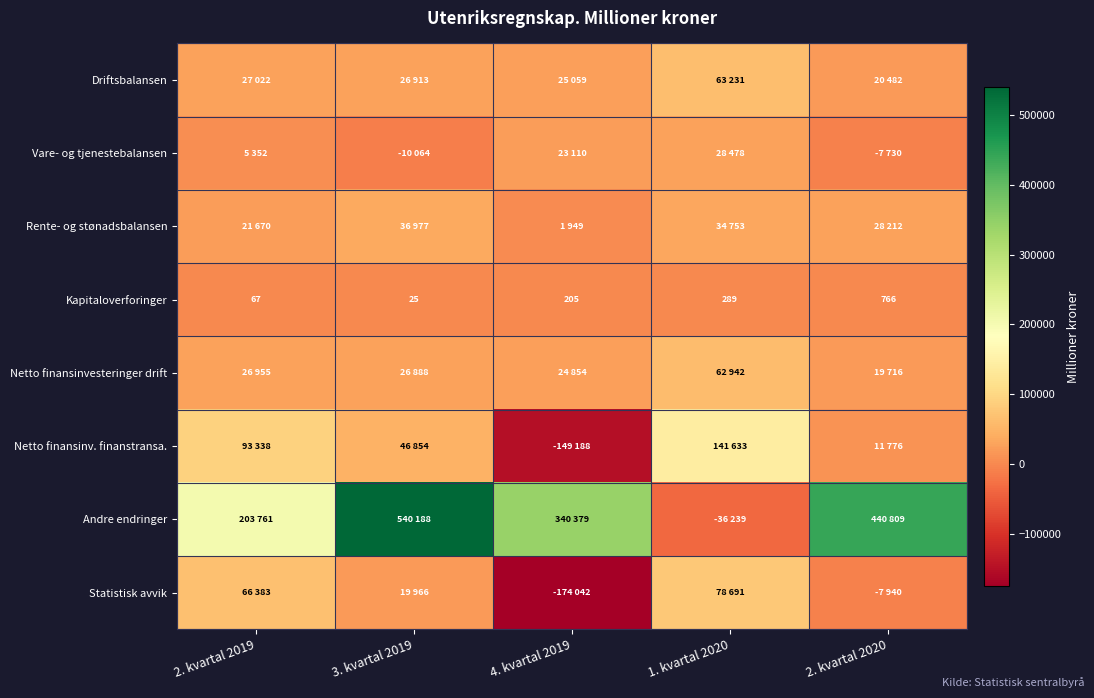

Between 1. kvartal 2020 and 3. kvartal 2019, which is larger?

1. kvartal 2020